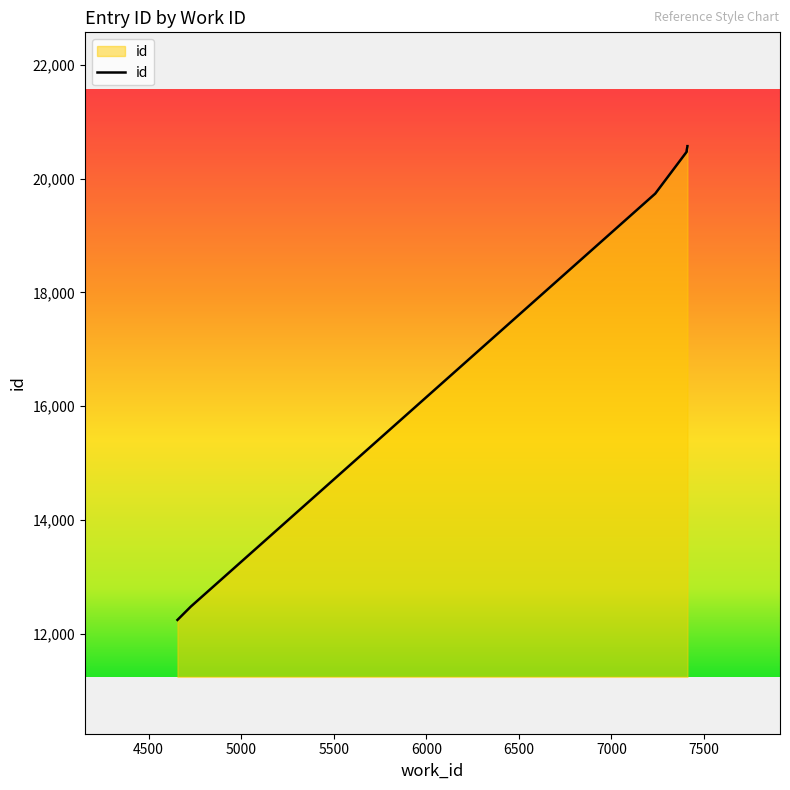

What is the difference between the values at 7407 and 7237?

762